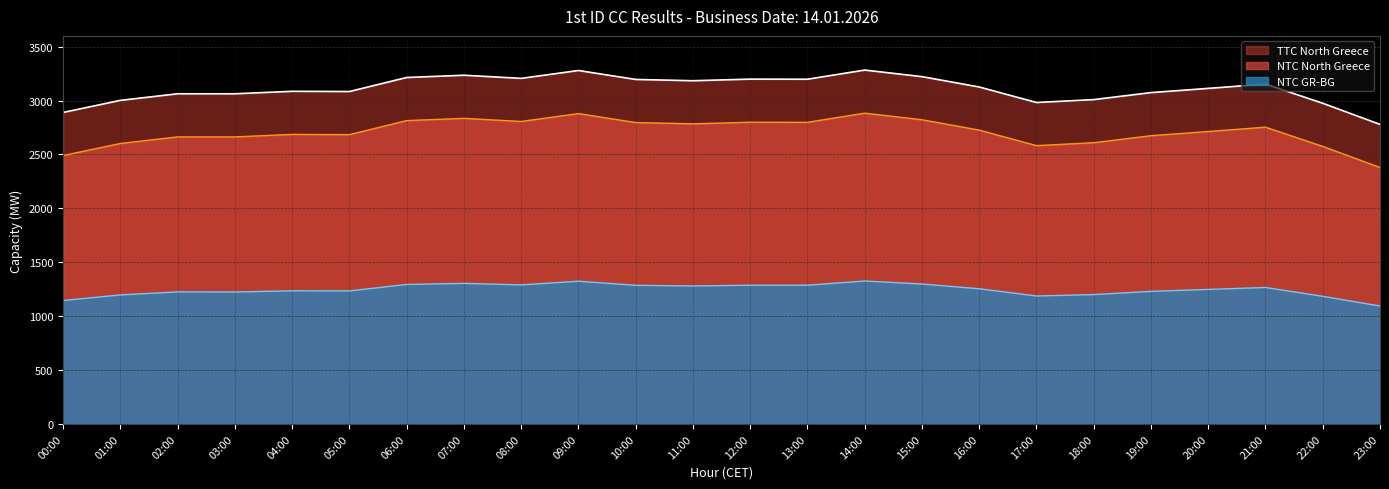

Is it true that NTC North Greece equals 718 at 20:00?

False